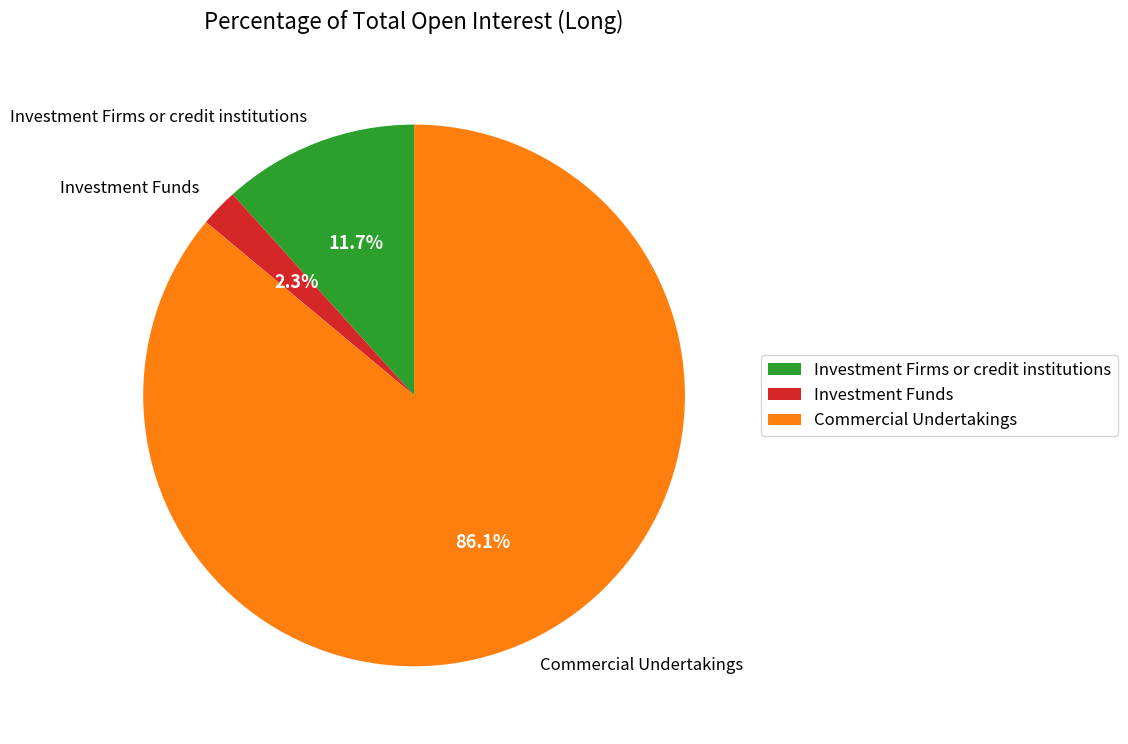

How many slices are in this pie chart?

3